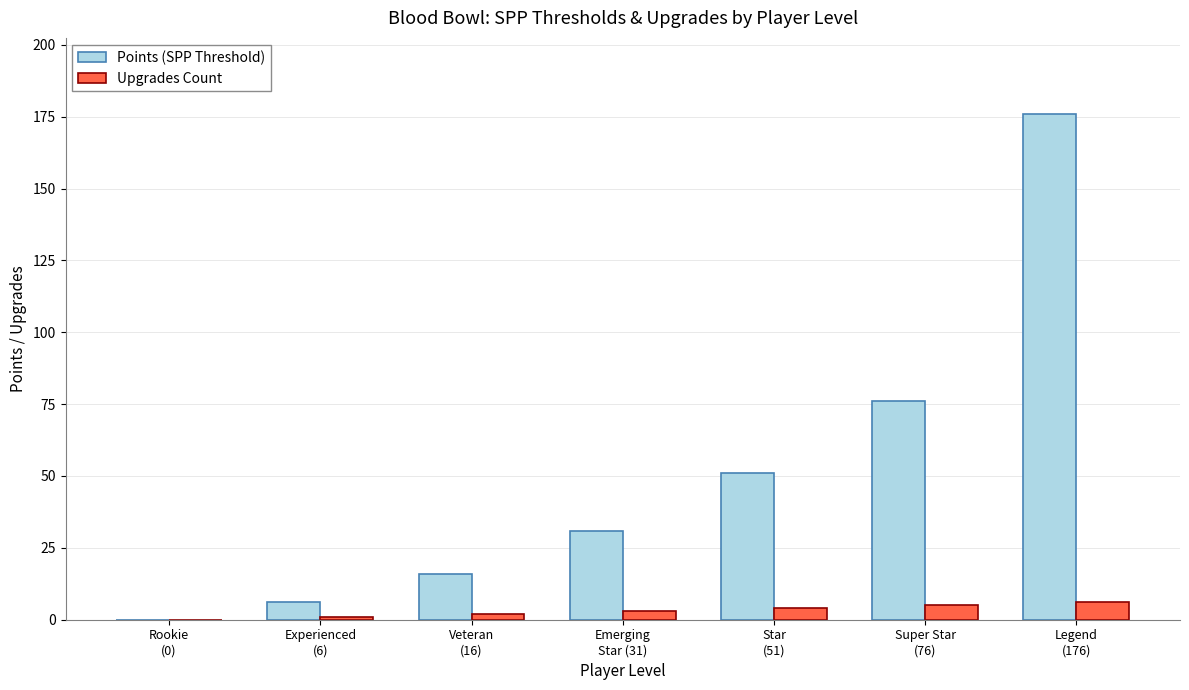

Reading left to right, extract all data points from this chart.

Points (SPP Threshold): Rookie
(0)=0	Experienced
(6)=6	Veteran
(16)=16	Emerging
Star (31)=31	Star
(51)=51	Super Star
(76)=76	Legend
(176)=176
Upgrades Count: Rookie
(0)=0	Experienced
(6)=1	Veteran
(16)=2	Emerging
Star (31)=3	Star
(51)=4	Super Star
(76)=5	Legend
(176)=6